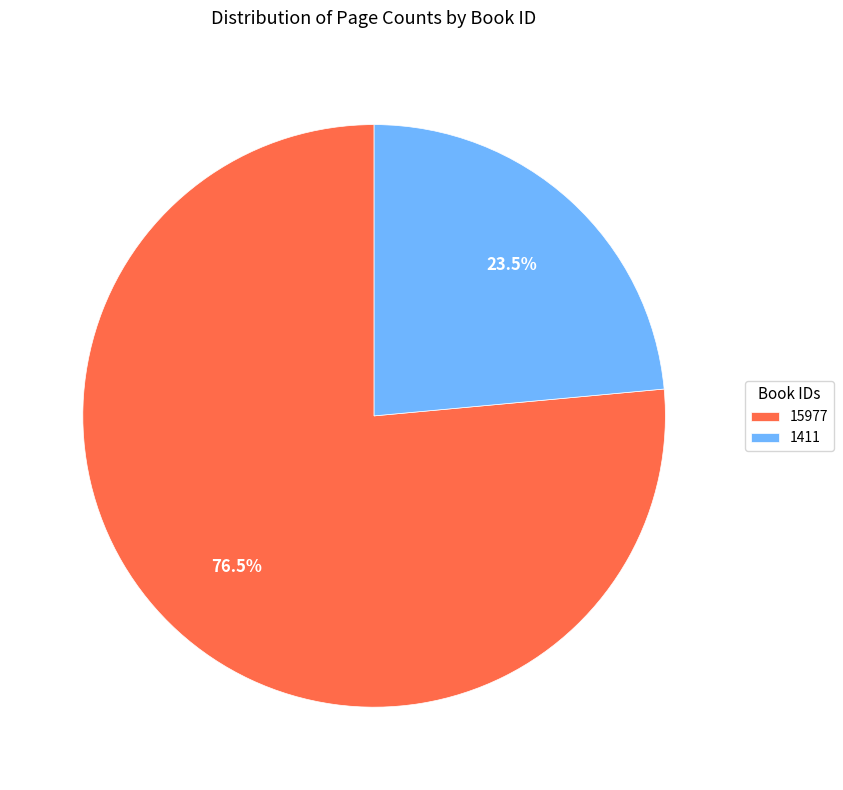

To the nearest percent, what is the combined percentage of 15977 and 1411?

100%